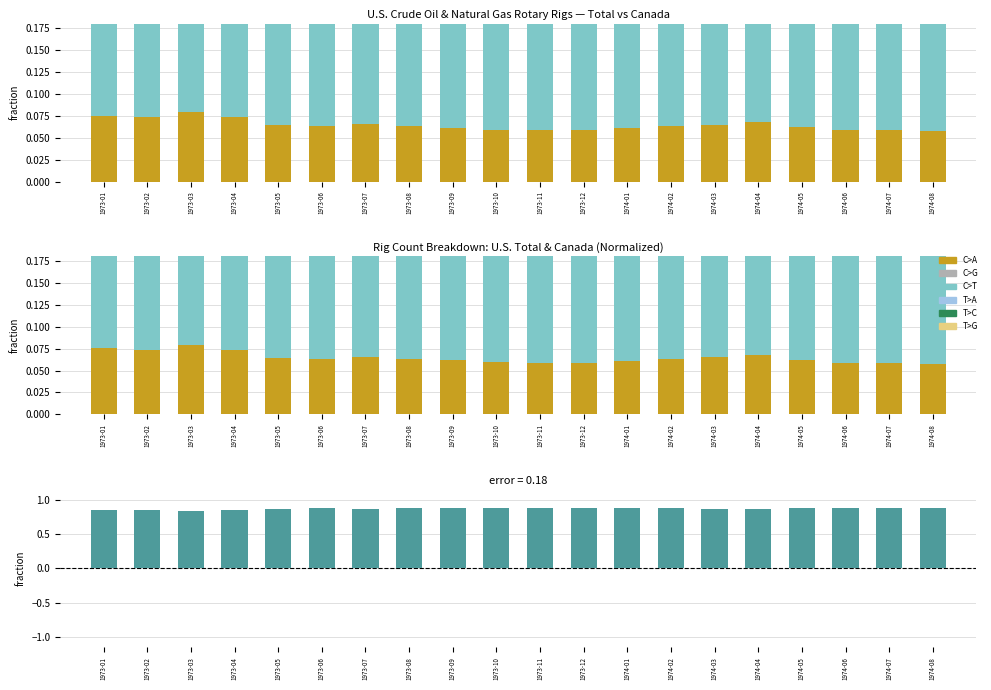

True or false: U.S. Total has a value of 0.9 at 1973-01.

True